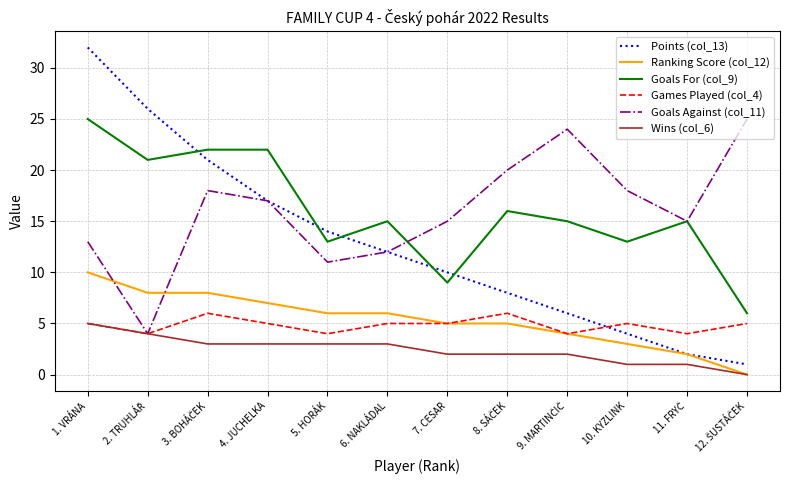

Reading left to right, what are all the values shown in this chart?

Points (col_13): 32	26	21	17	14	12	10	8	6	4	2	1
Ranking Score (col_12): 10	8	8	7	6	6	5	5	4	3	2	0
Goals For (col_9): 25	21	22	22	13	15	9	16	15	13	15	6
Games Played (col_4): 5	4	6	5	4	5	5	6	4	5	4	5
Goals Against (col_11): 13	4	18	17	11	12	15	20	24	18	15	25
Wins (col_6): 5	4	3	3	3	3	2	2	2	1	1	0